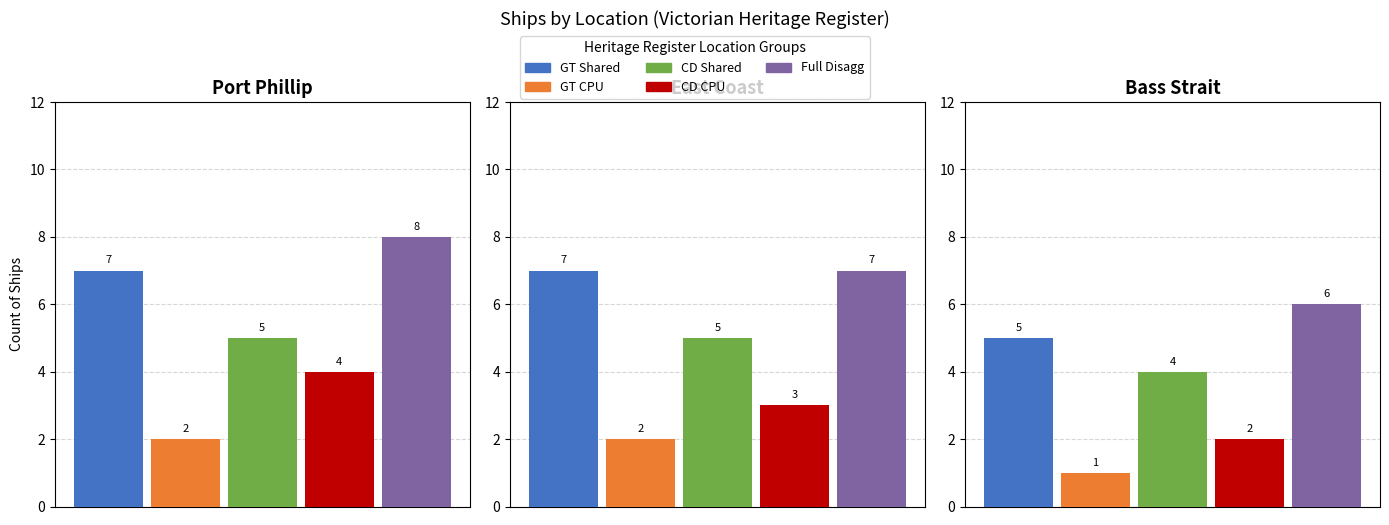

How many data points are above 5?

2